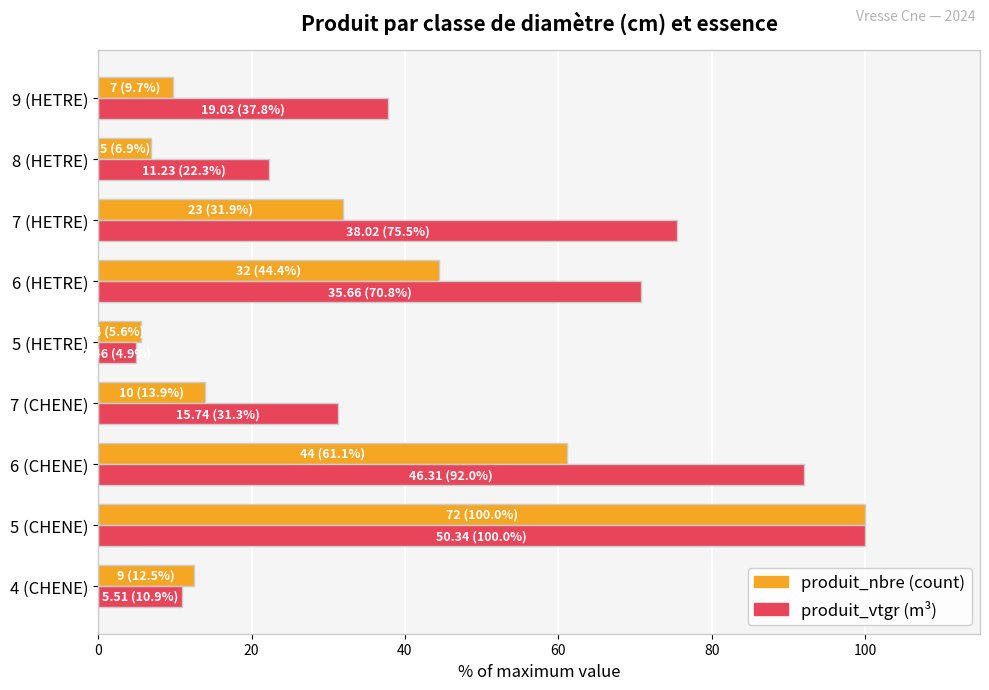

What is the total value across all series at 6 (CHENE)?

153.1